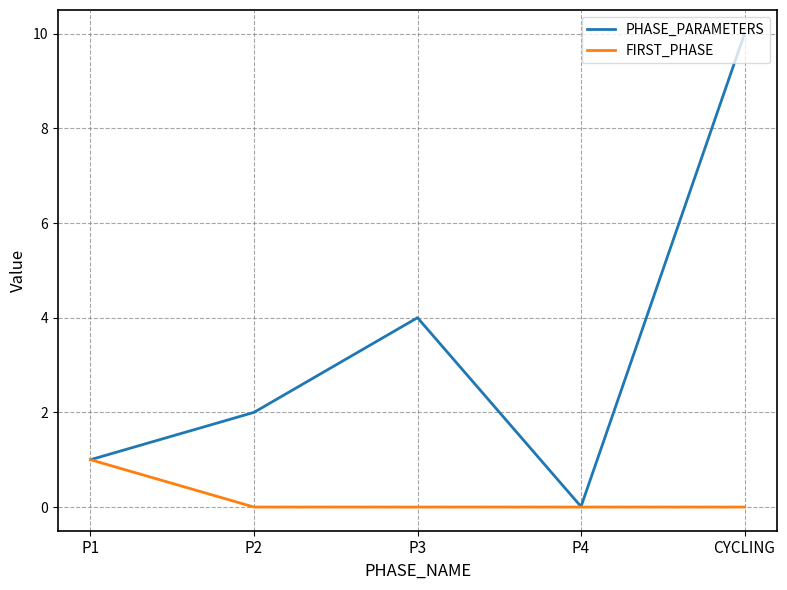

Is the value of FIRST_PHASE at P4 greater than the value of PHASE_PARAMETERS at P3?

No